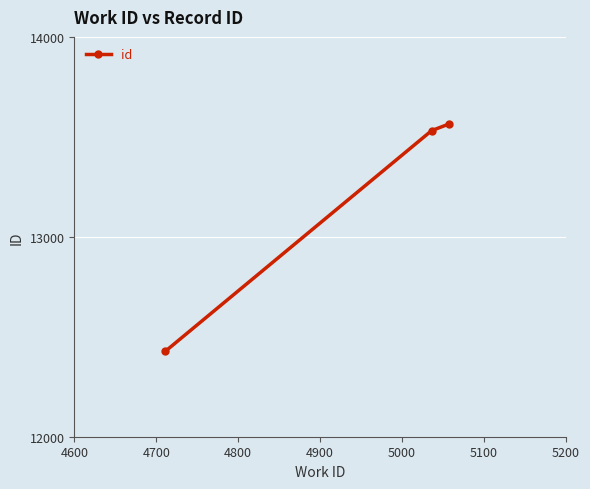

What is the minimum value shown in the chart?

12427